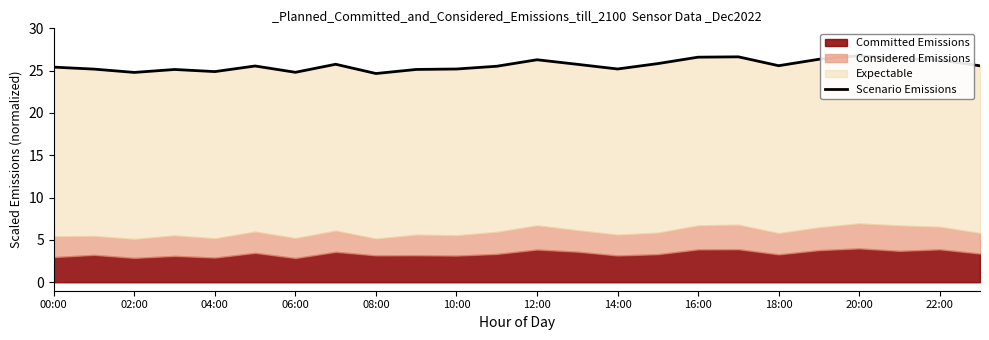

Approximately how many times larger is the value at 12 compared to 21?

1.0